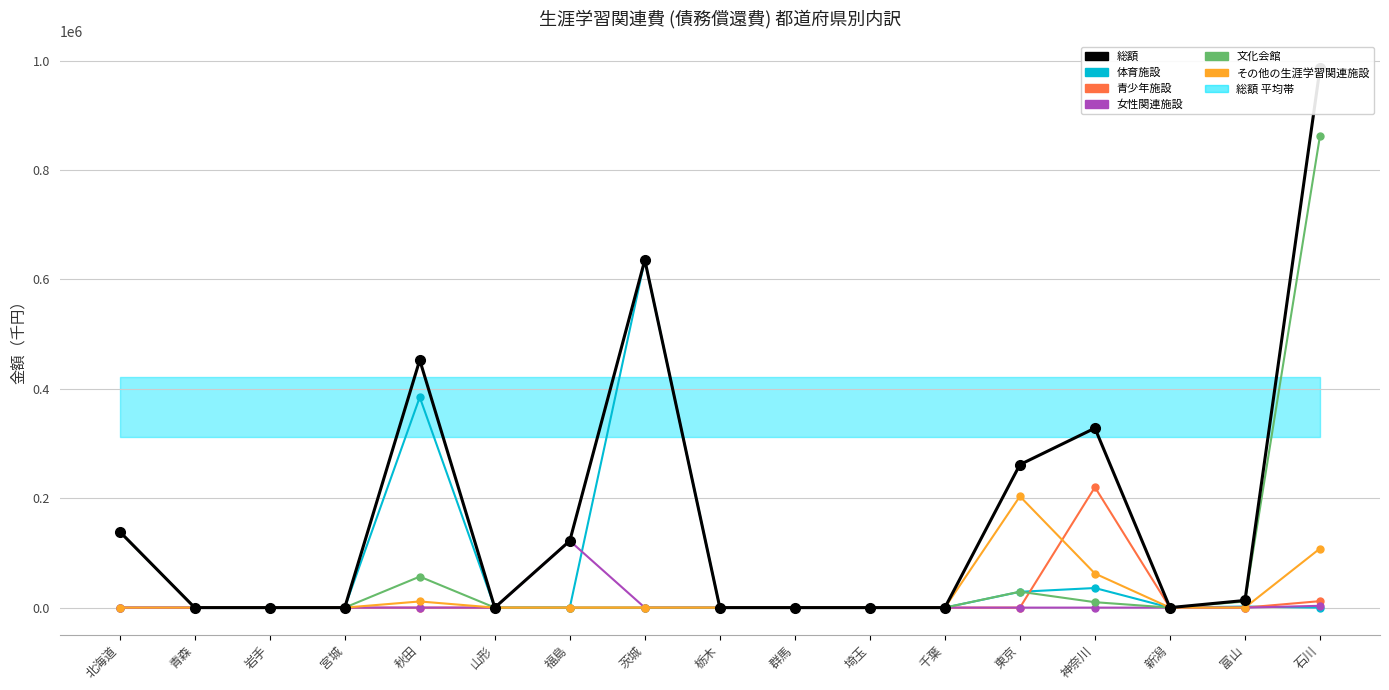

How many lines are shown in the chart?

6